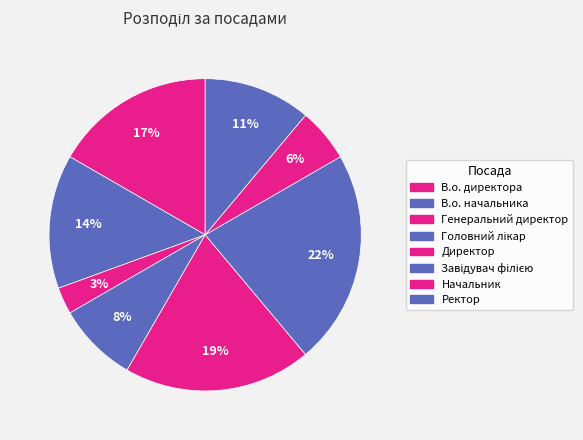

How many segments does this pie chart have?

8